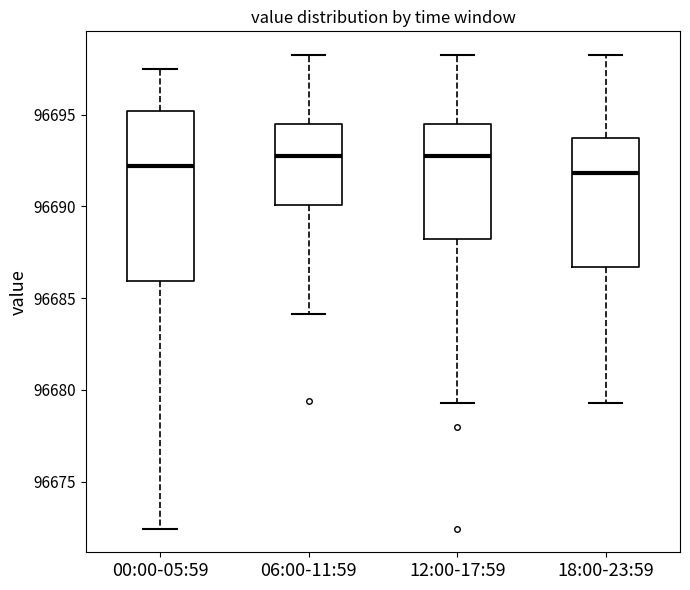

Reading left to right, transcribe this box plot: for each box, give where its median line is, the range the box spans, and where its two whiskers end, as read against the y-axis. The values are not printed on the chart, so give them approximately, as read against the axis.

00:00-05:59: median 96692.0, box 96686.0 to 96695.0, whiskers 96672.5 to 96697.5
06:00-11:59: median 96692.5, box 96690.0 to 96694.5, whiskers 96684.0 to 96698.5
12:00-17:59: median 96692.5, box 96688.5 to 96694.5, whiskers 96679.5 to 96698.5
18:00-23:59: median 96692.0, box 96686.5 to 96693.5, whiskers 96679.5 to 96698.5